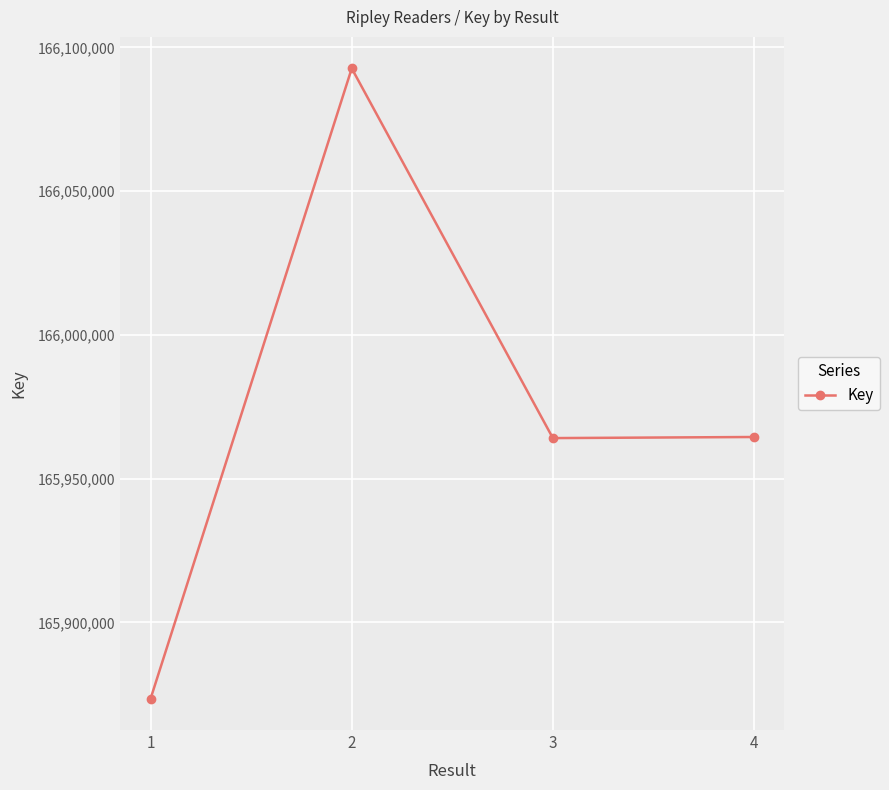

What is the value of the 4th point from the left?

165964473